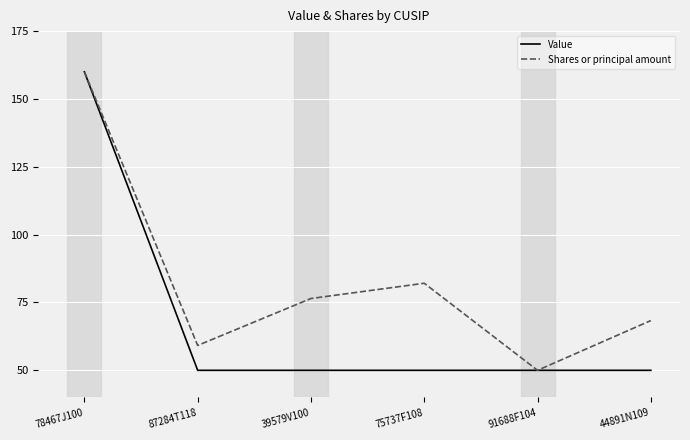

Read the Shares or principal amount value at 39579V100.

76.5